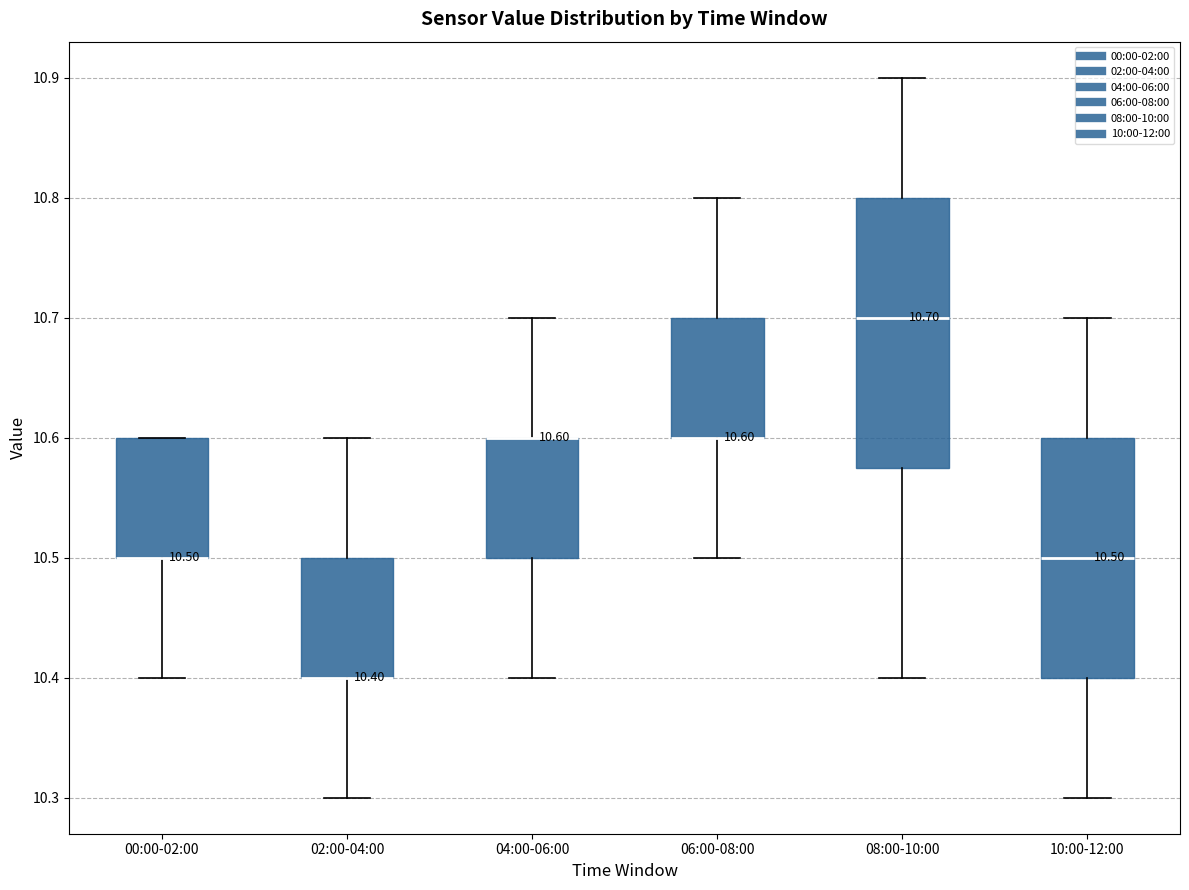

Comparing the boxes themselves (not the whiskers), which one is the tallest?

08:00-10:00